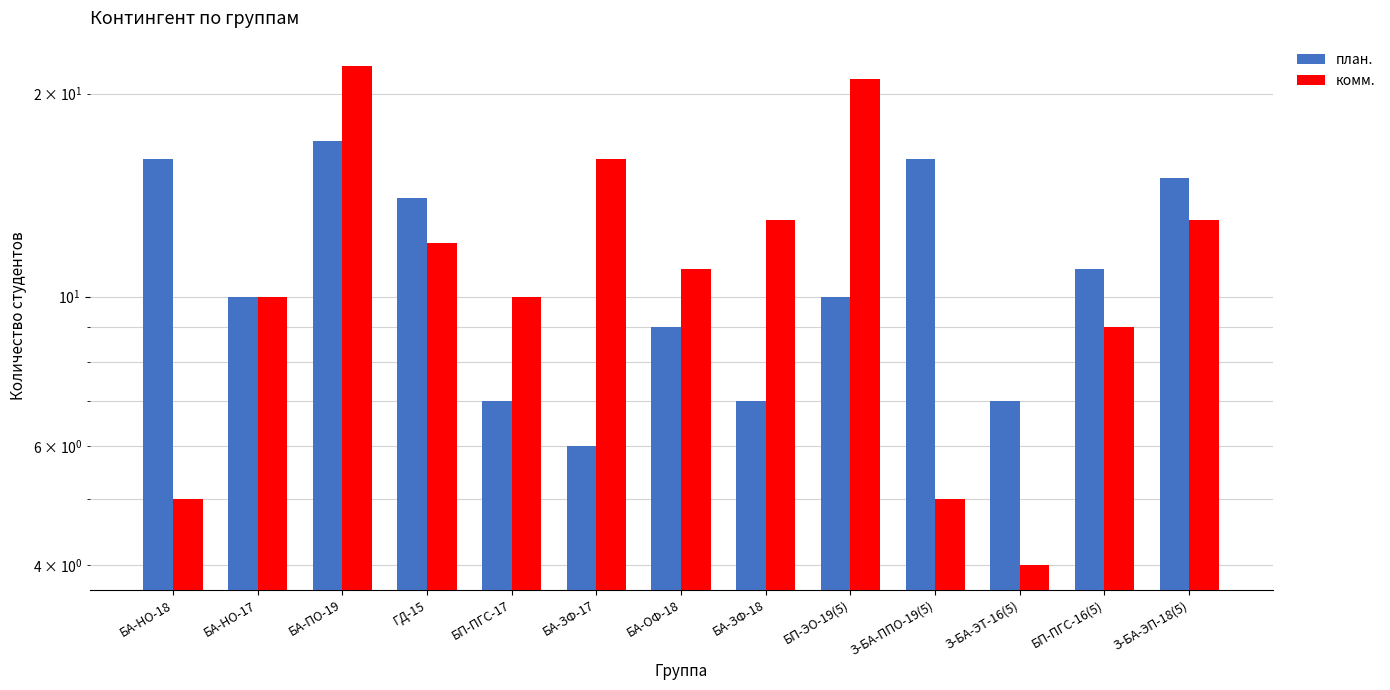

How many groups of bars are there?

13